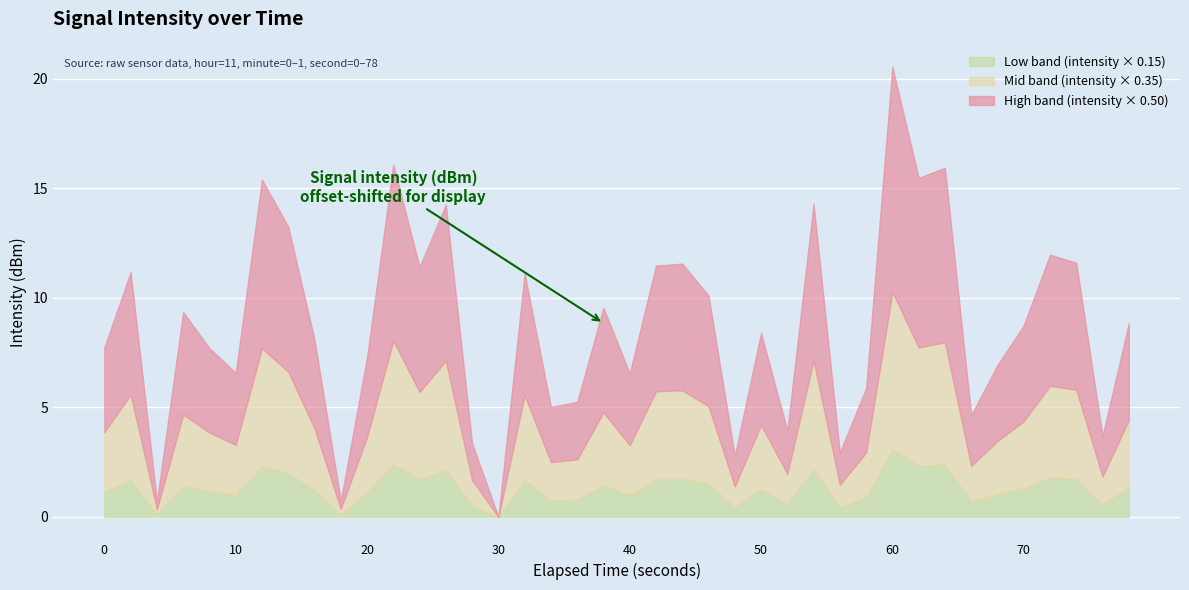

At which category is the sum across all series the highest?

60